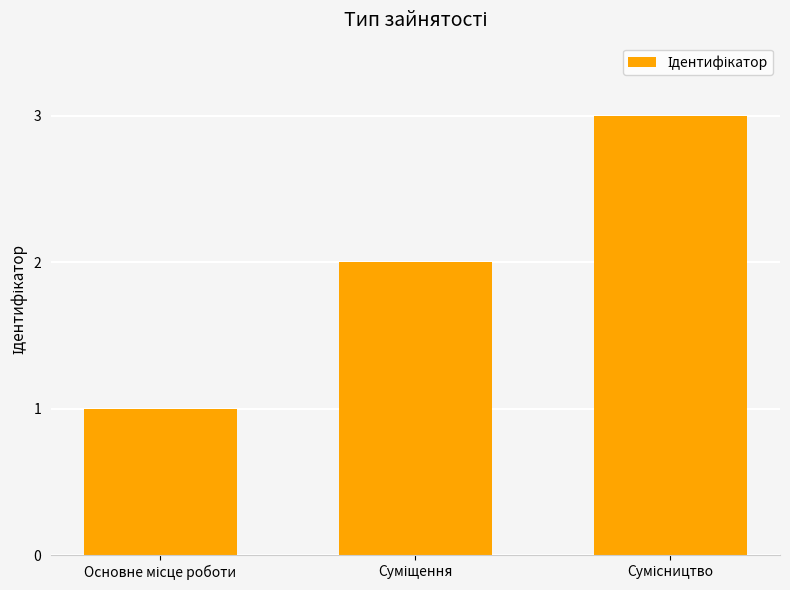

What is the sum of all values?

6